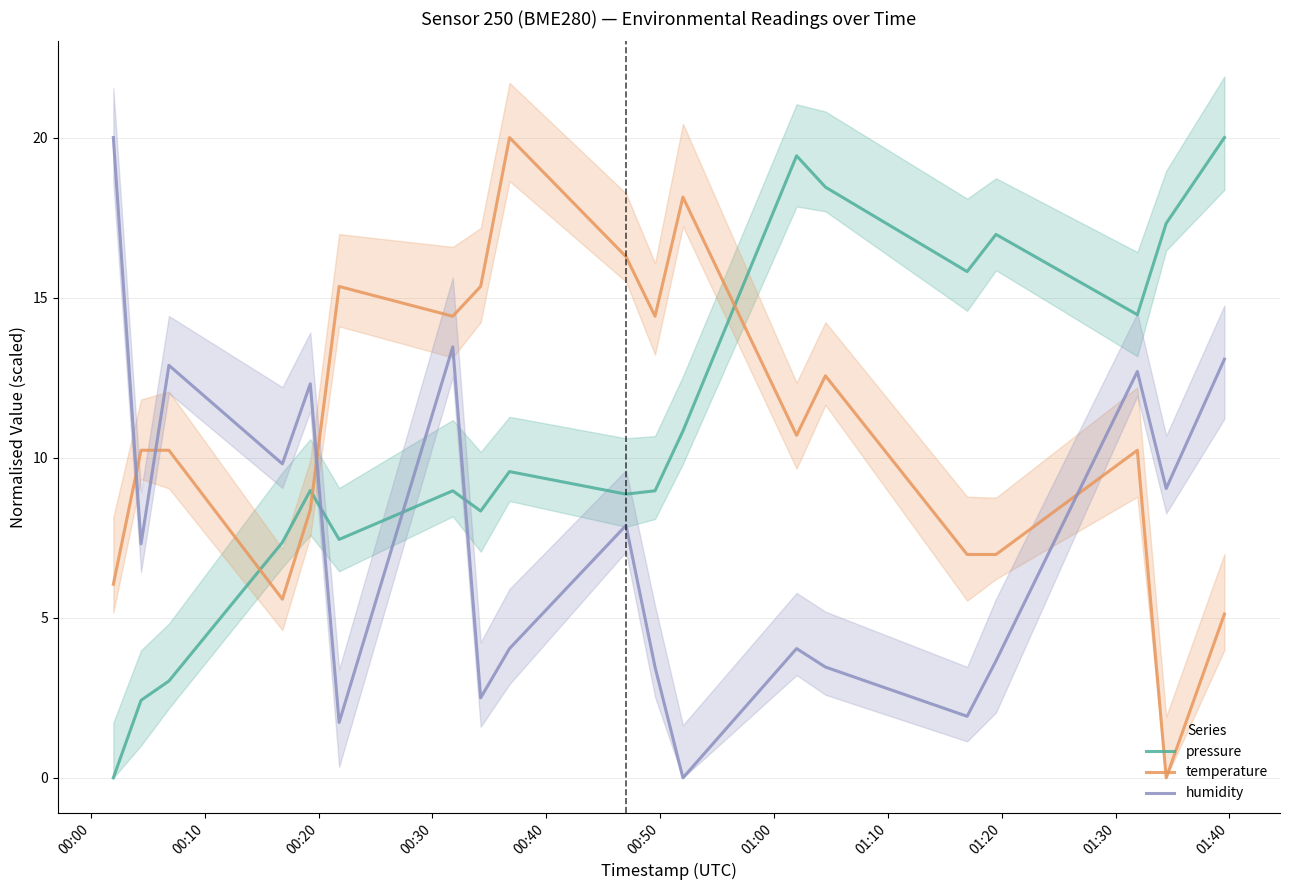

Which series has the widest spread of values?

pressure